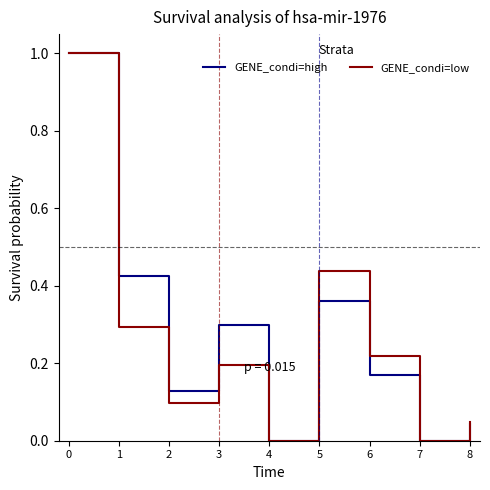

The GENE_condi=low series shows 1.5 at 0. True or false?

False